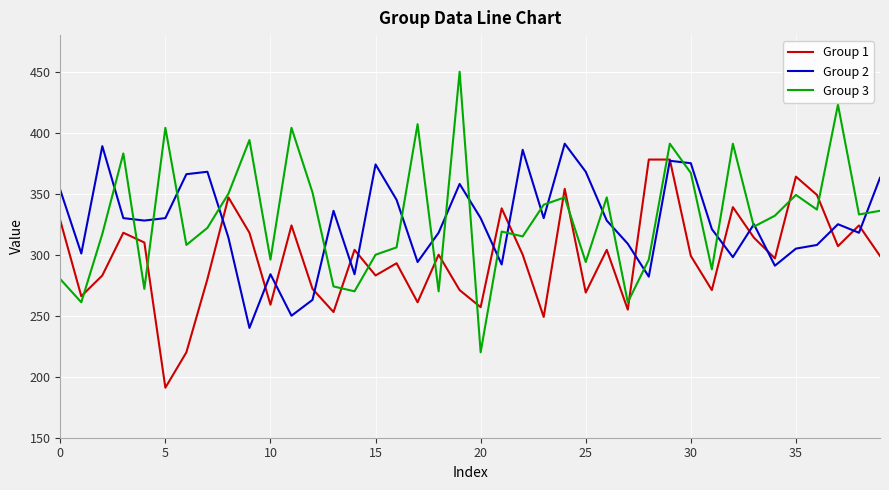

How many categories are shown in the chart?

40